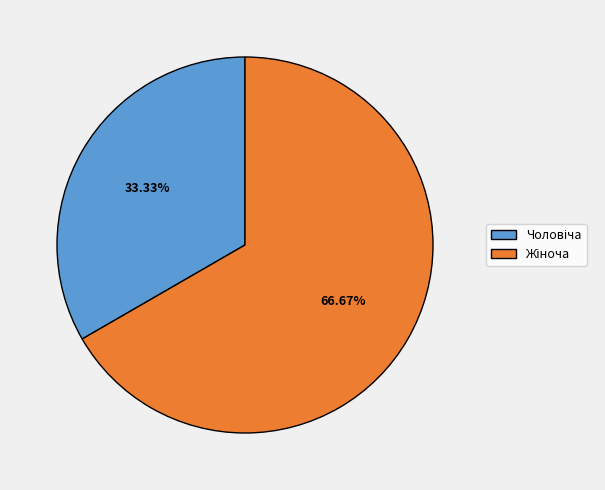

Is there a majority slice in this chart?

Yes